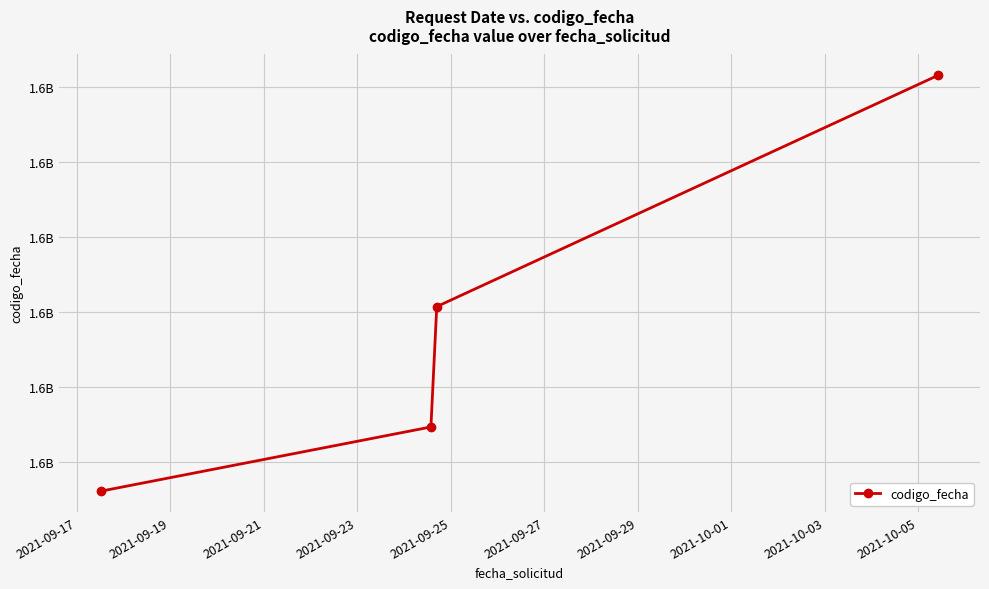

Does the chart display data point markers on the line(s)?

Yes